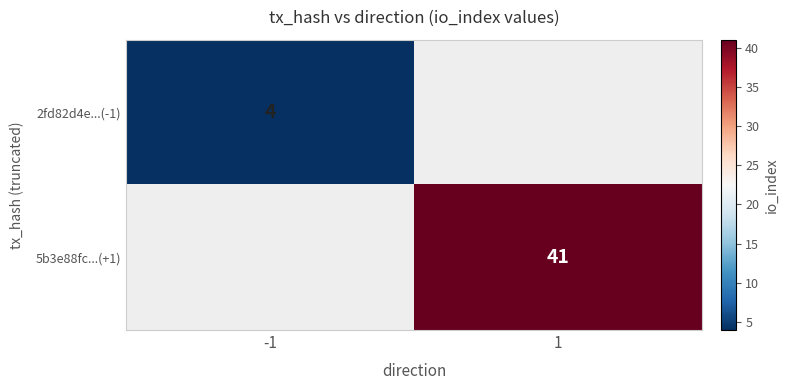

The 5b3e88fc...(+1) series shows 21 at 1. True or false?

False